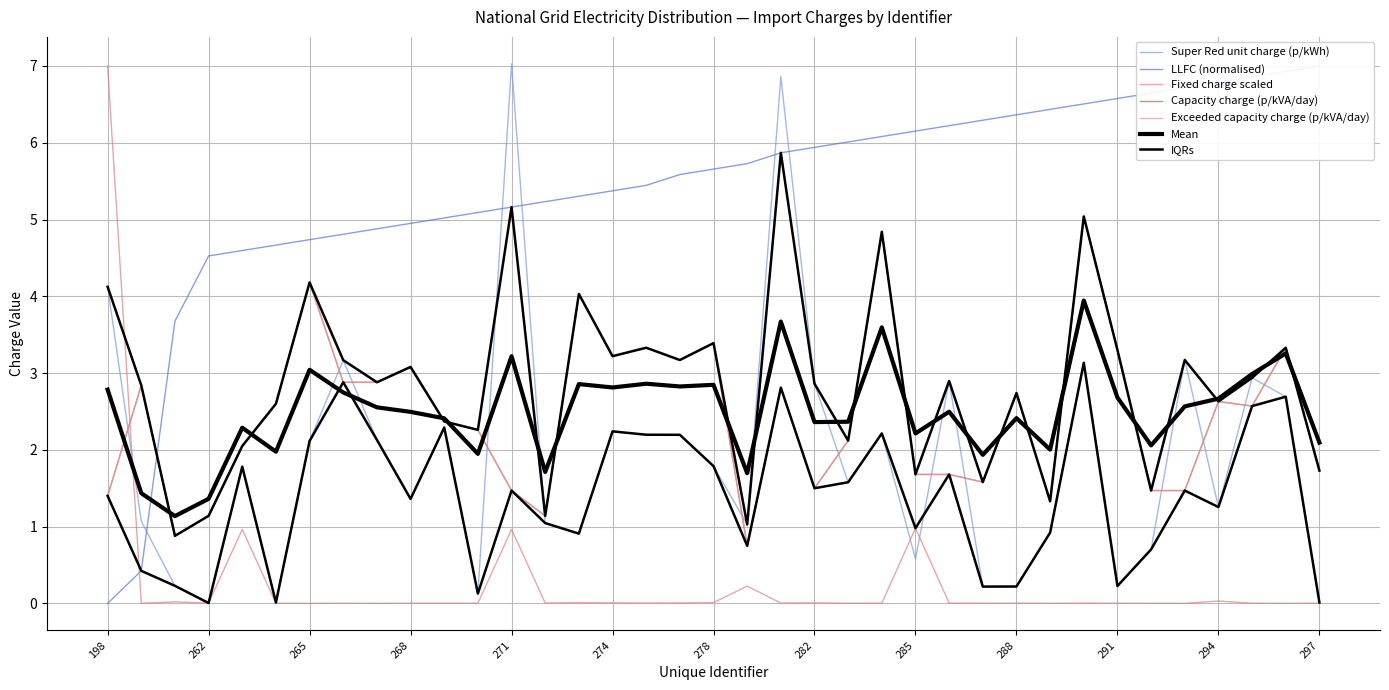

Which series changed the most between 266 and 288?

Super Red unit charge (p/kWh)